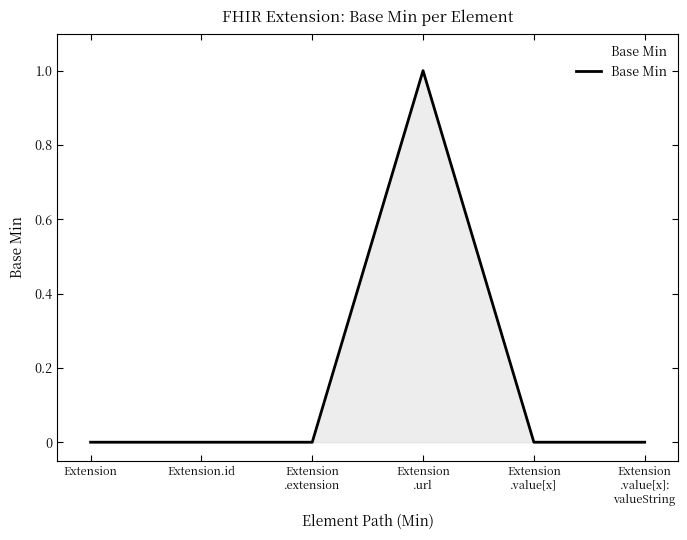

True or false: the data shows 0 at Extension
.value[x].

True